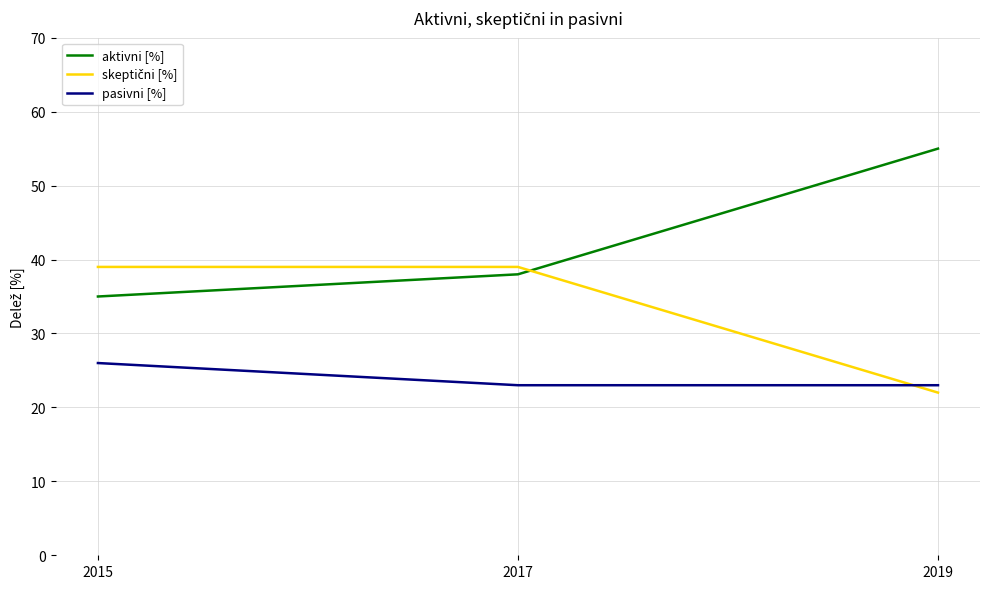

What is the approximate value of pasivni [%] at 2017?

23